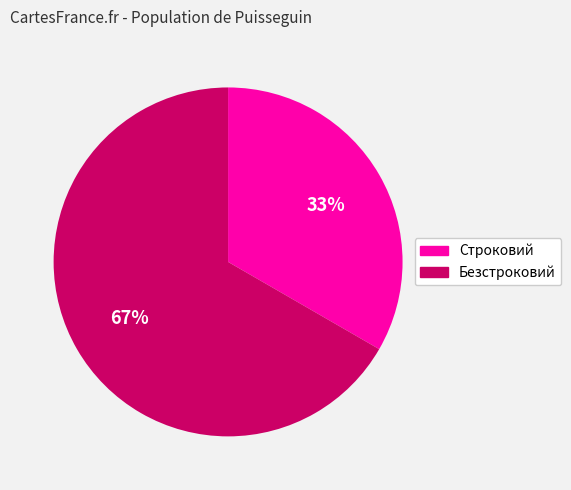

Rank the categories by value from highest to lowest.

Безстроковий, Строковий